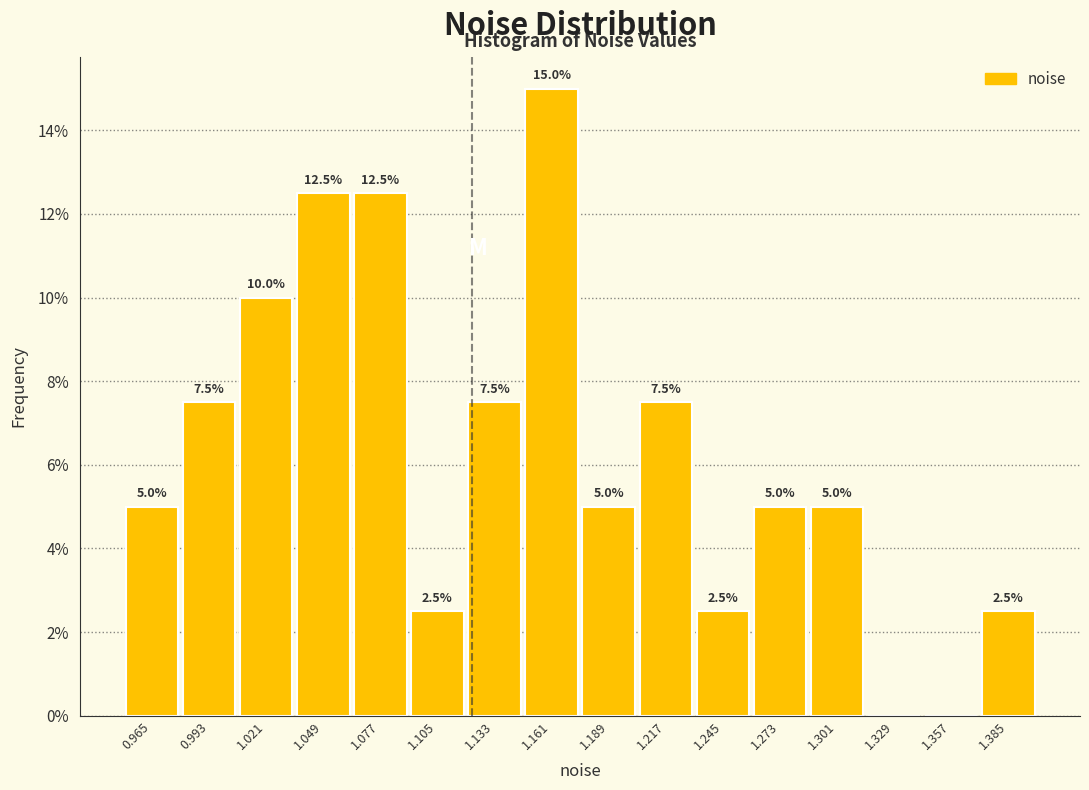

Over which range of the x-axis is the bar tallest?

1.145 to 1.175